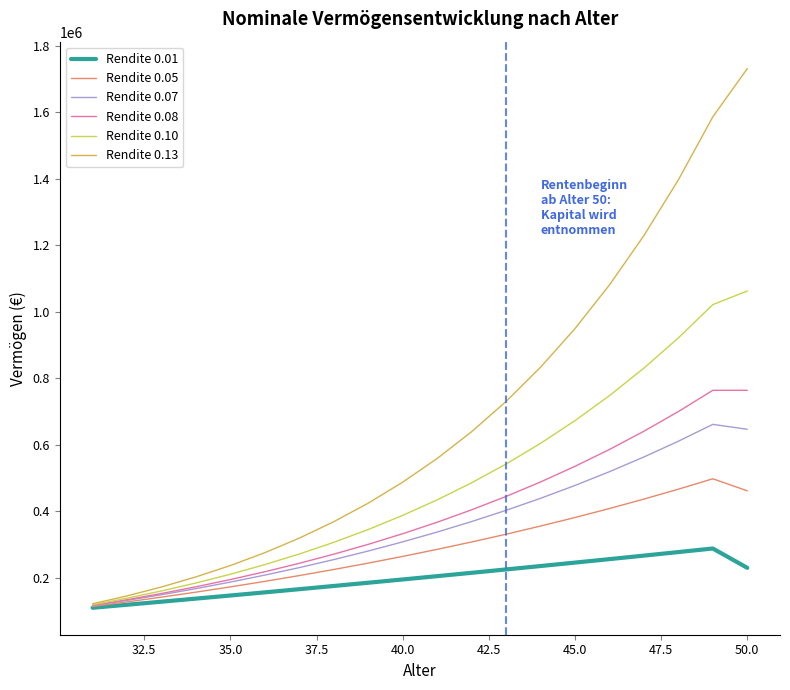

What are all the series names shown in the legend?

Rendite 0.01, Rendite 0.05, Rendite 0.07, Rendite 0.08, Rendite 0.10, Rendite 0.13